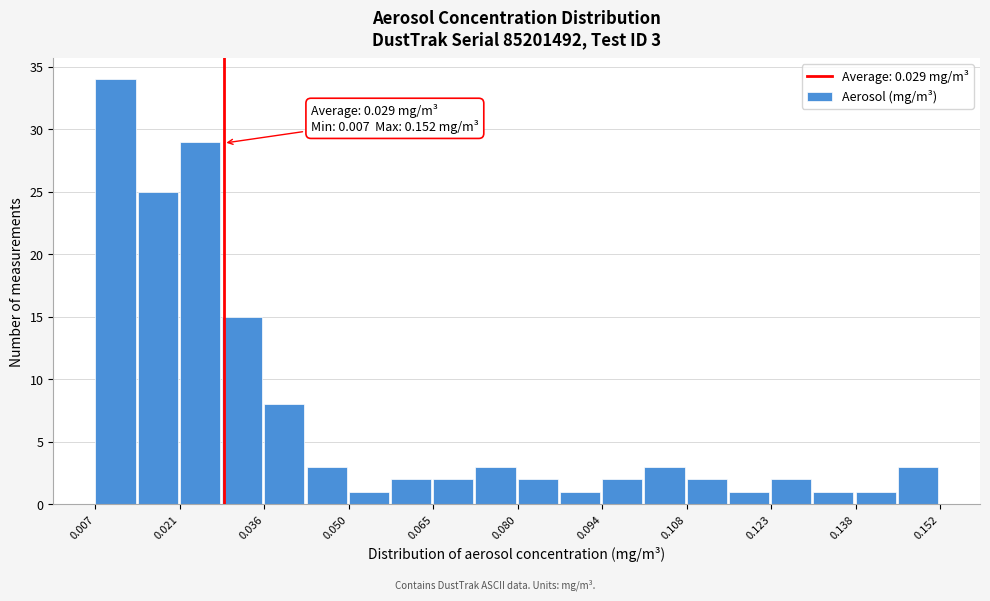

Read against the x-axis, roughly where is the centre of the tallest bar?

0.010